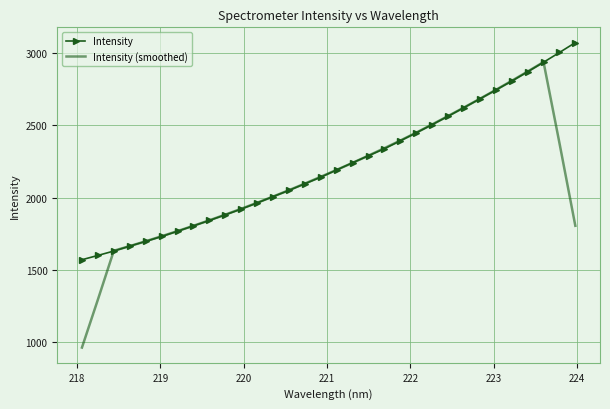

Rank the series by their maximum value, from highest to lowest.

Intensity, Intensity (smoothed)